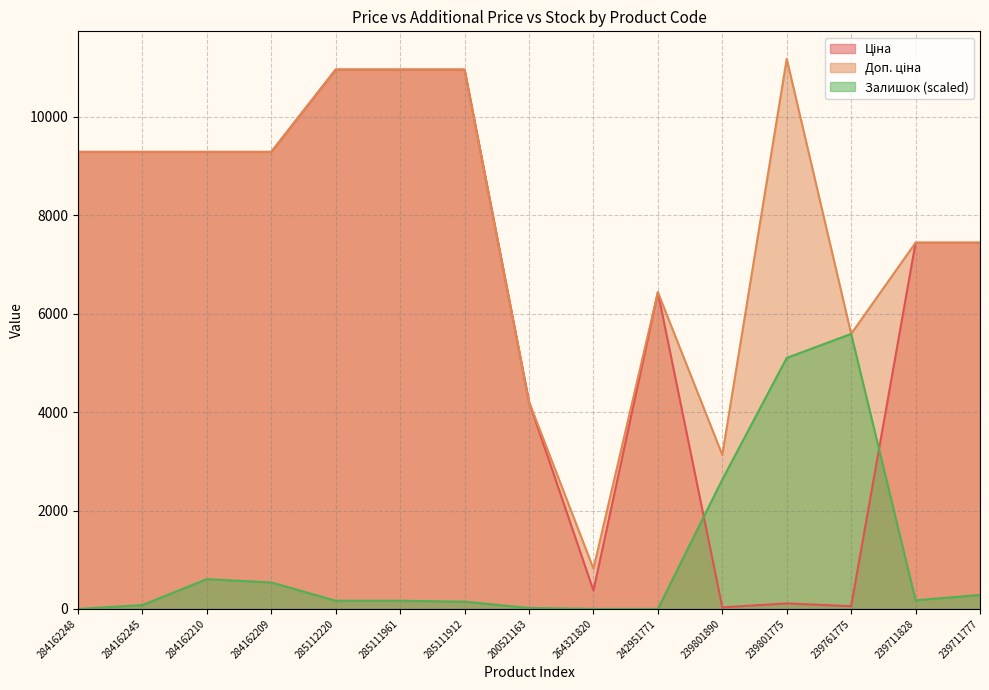

What is the difference between the highest and lowest values at 239711828?

7268.7